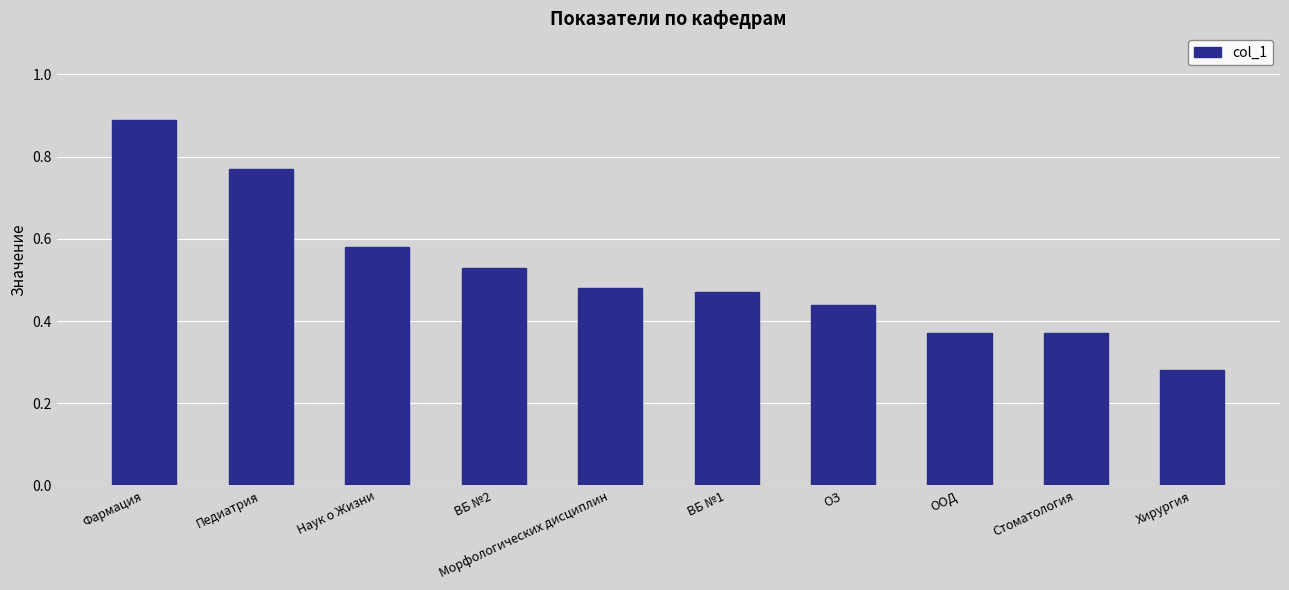

Which label corresponds to the smallest value in the chart?

Хирургия